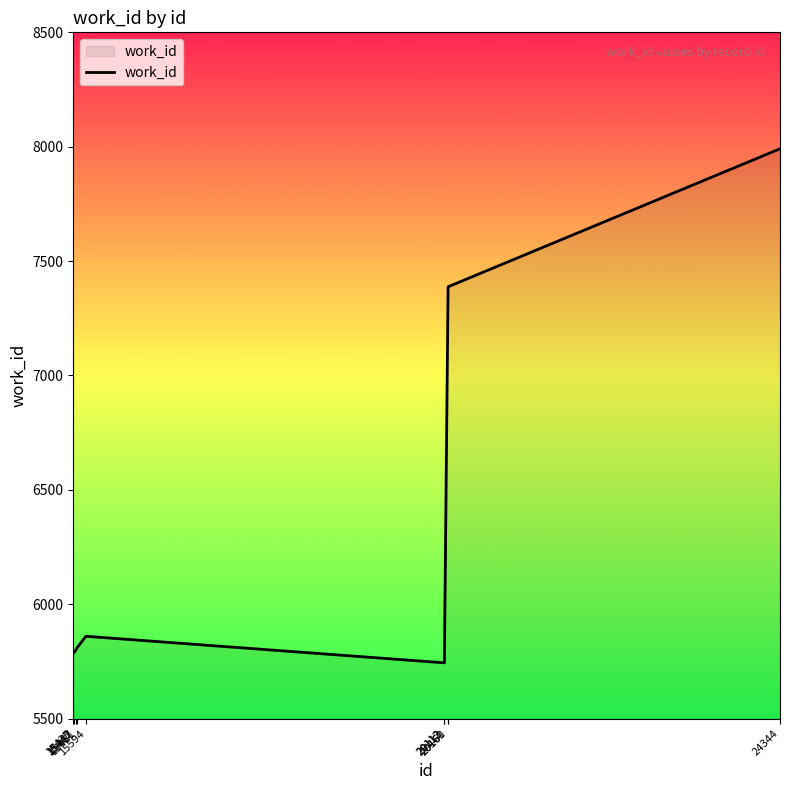

What is the difference between the maximum and minimum values?

2247